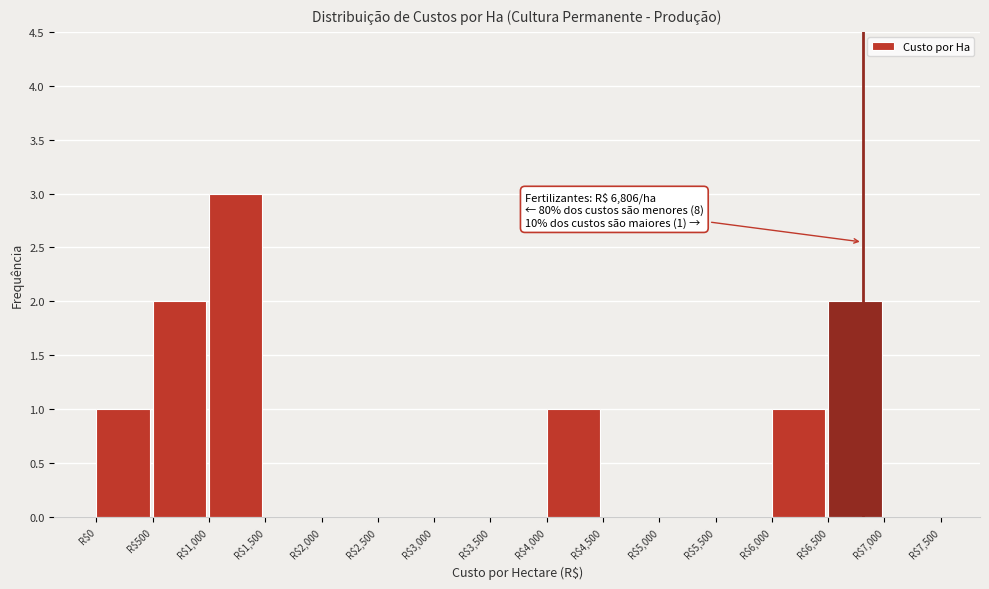

Which range on the x-axis has the tallest bar?

1000 to 1500